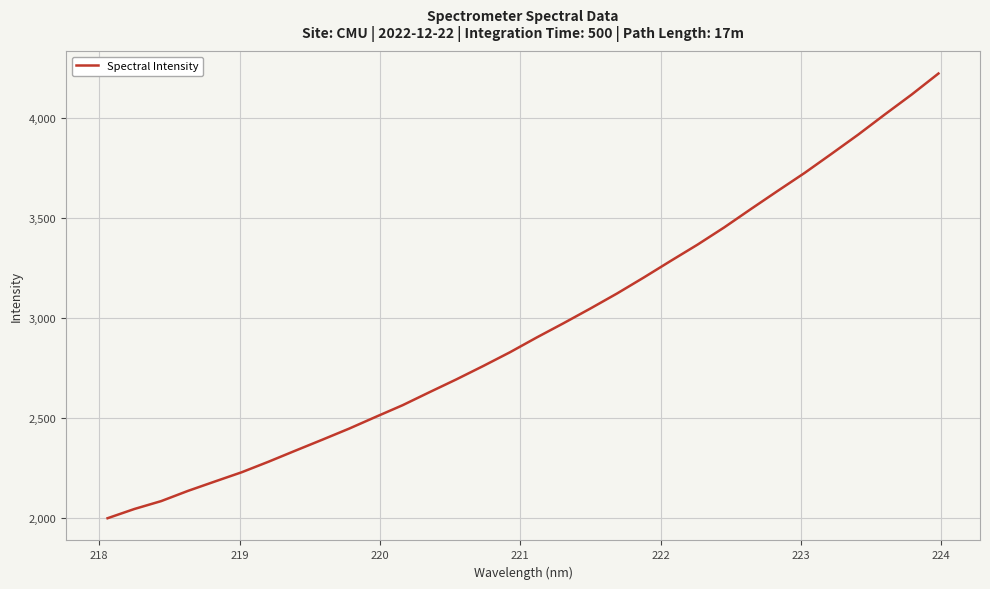

What is the difference between the maximum and minimum values?

2223.6